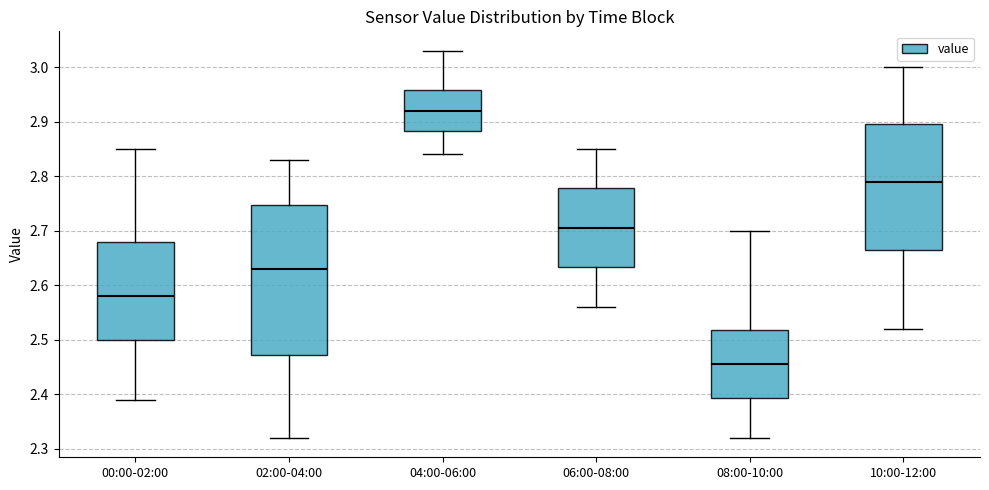

Which box is the tallest, from its lower edge to its upper edge?

02:00-04:00